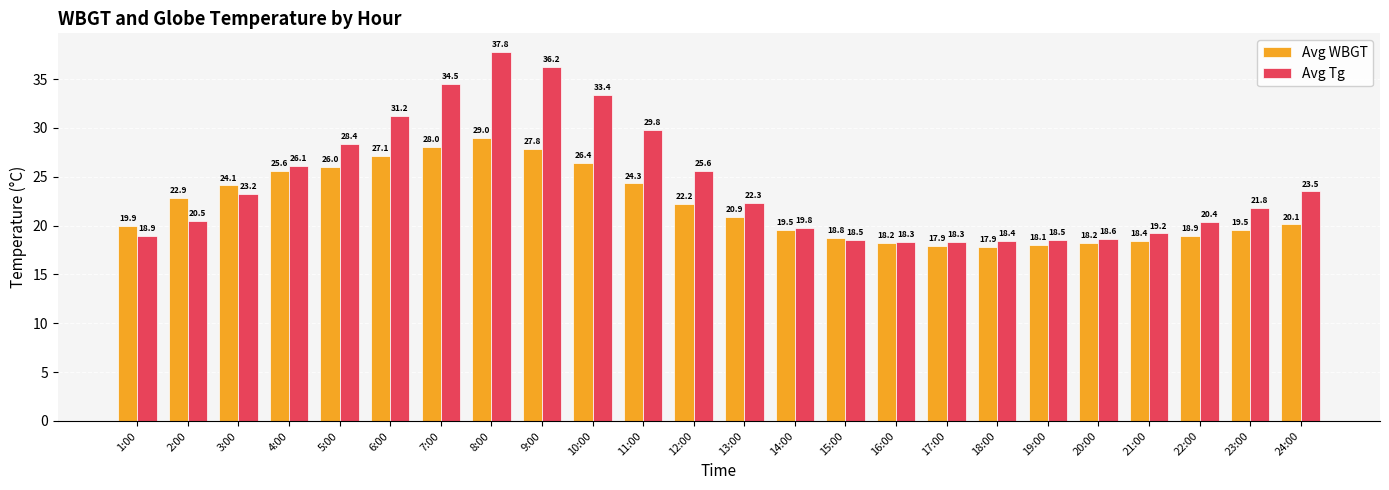

What is the difference between the second highest and second lowest values in the Avg Tg series?

17.9